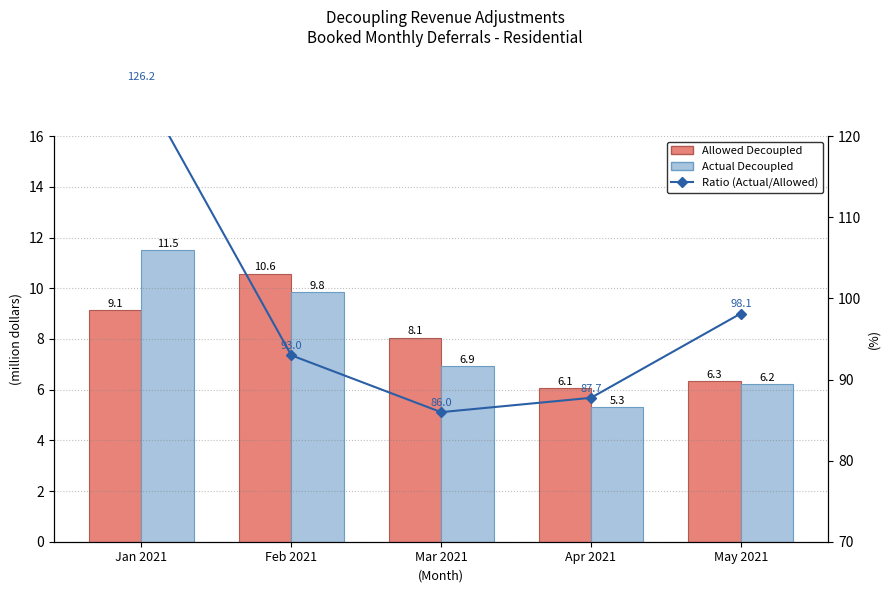

What is the difference between the highest and lowest values at Apr 2021?

82.4